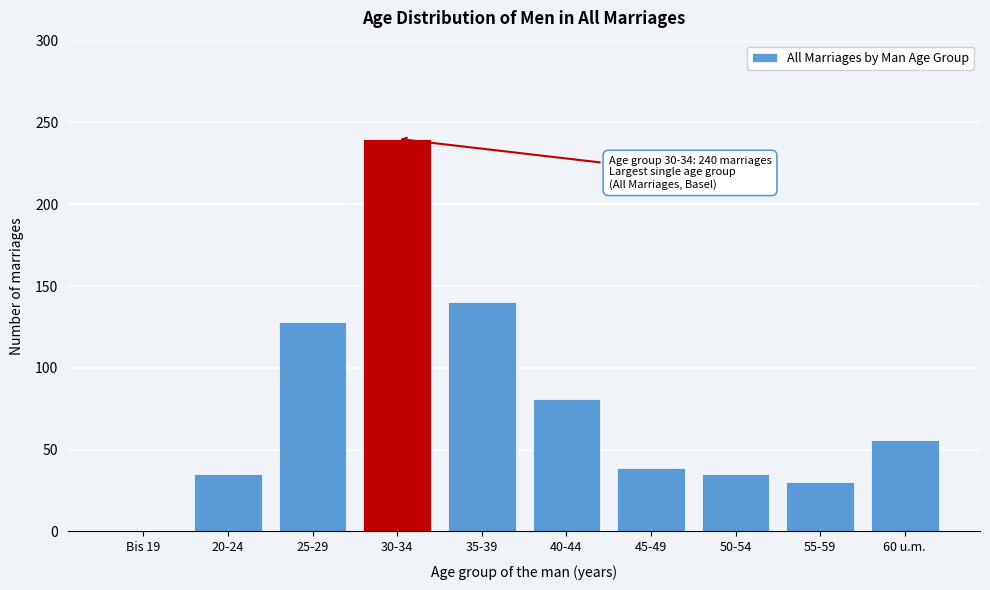

Reading left to right, what are all the values shown in this chart?

Bis 19=0	20-24=35	25-29=128	30-34=240	35-39=140	40-44=81	45-49=39	50-54=35	55-59=30	60 u.m.=56